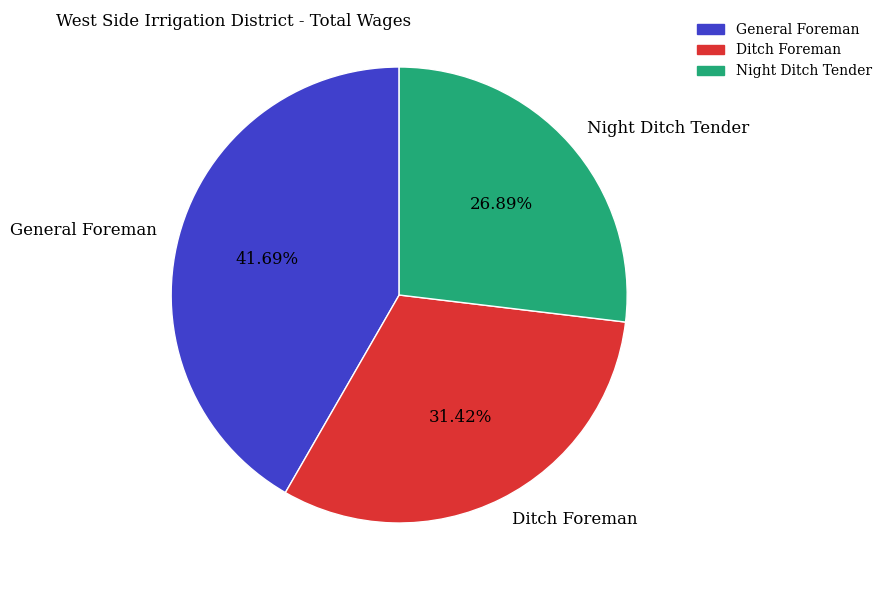

Which category has the biggest portion of the pie?

General Foreman